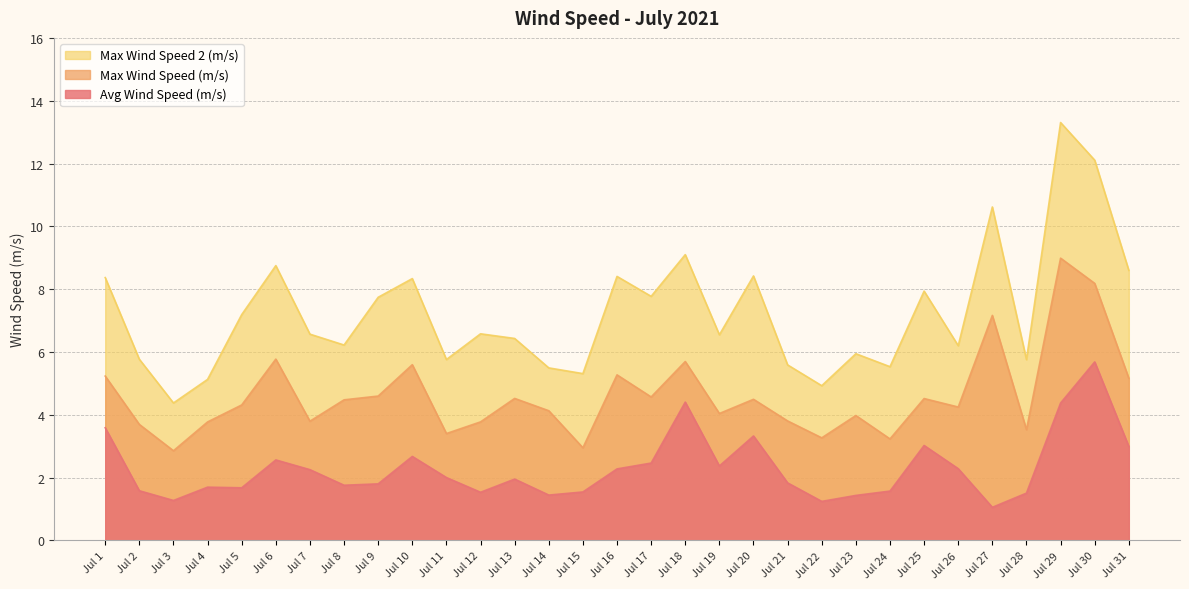

Does the chart have visible grid lines?

Yes